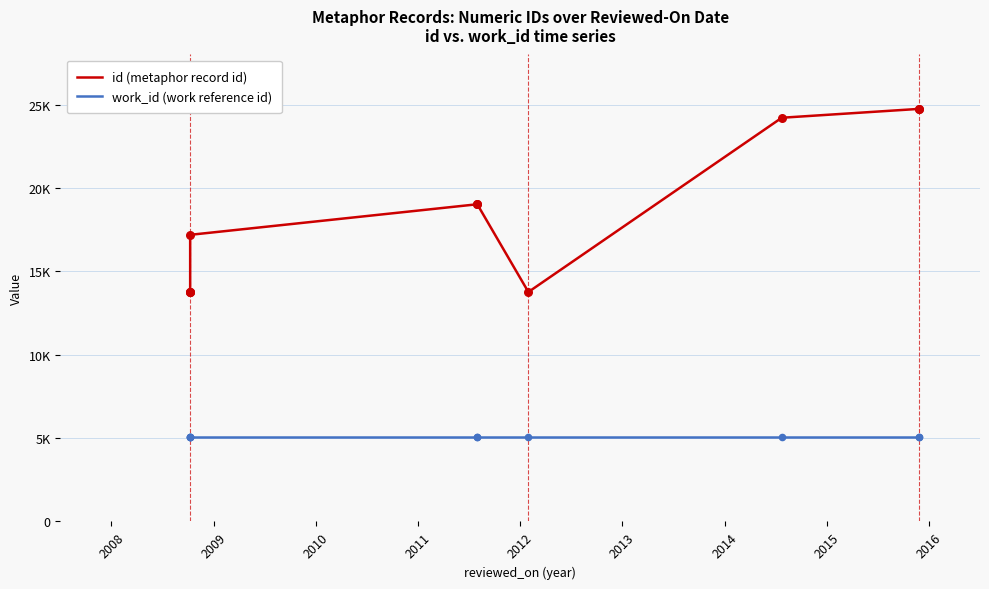

Which series has the largest total across all categories?

id (metaphor record id)